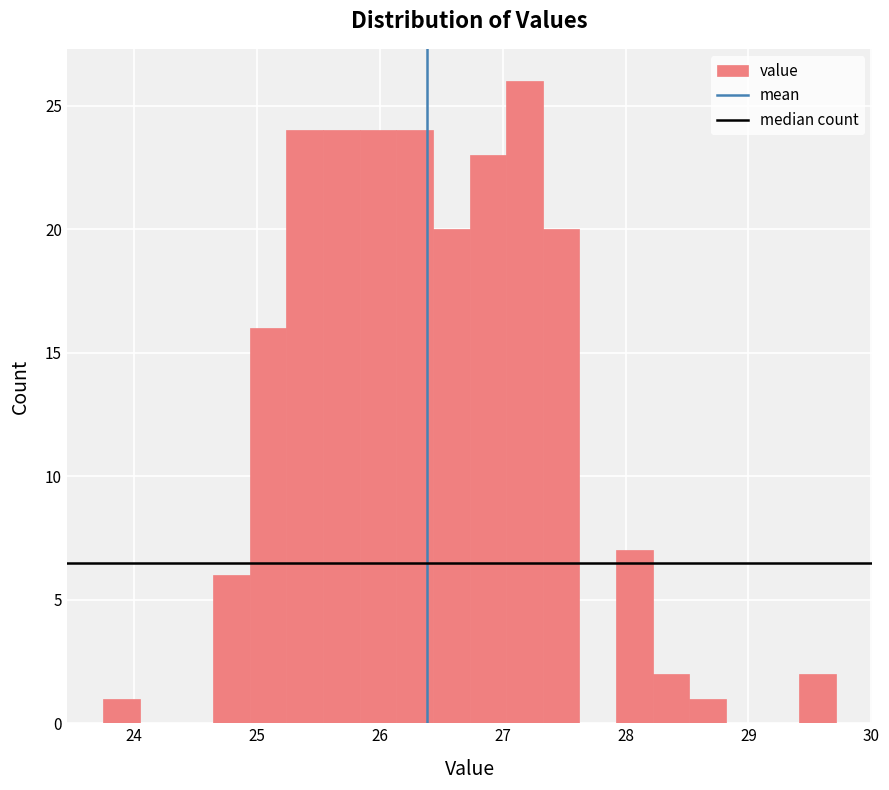

Around what value on the x-axis is the tallest bar? Give the approximate position of its centre, as read against the axis.

27.2